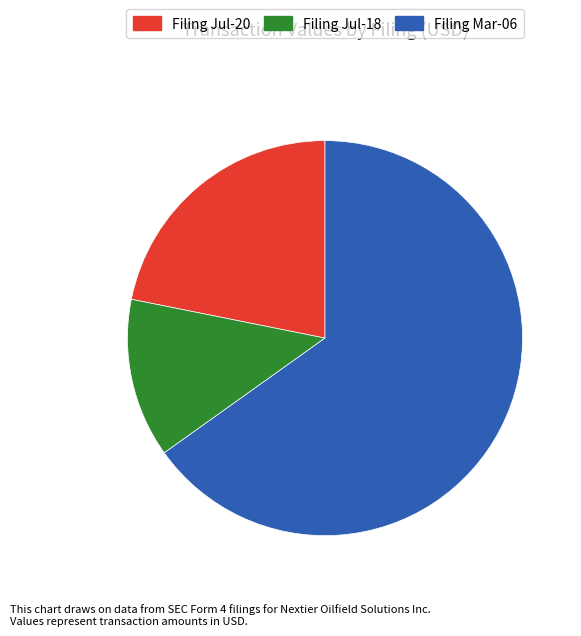

Does any single category account for the majority?

Yes